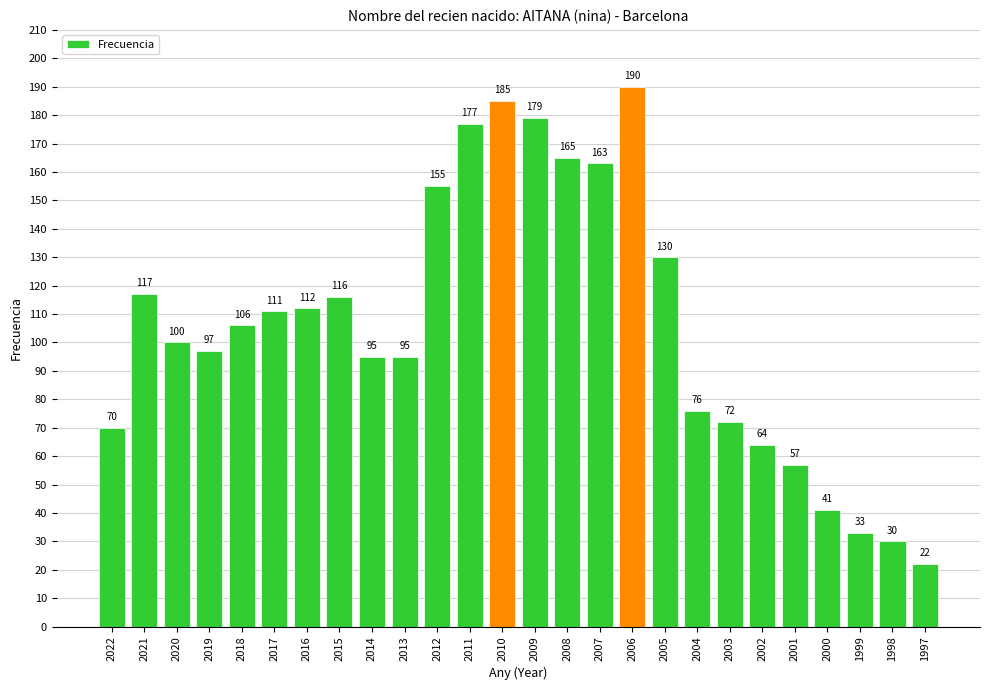

Between 2015 and 2008, which is larger?

2008